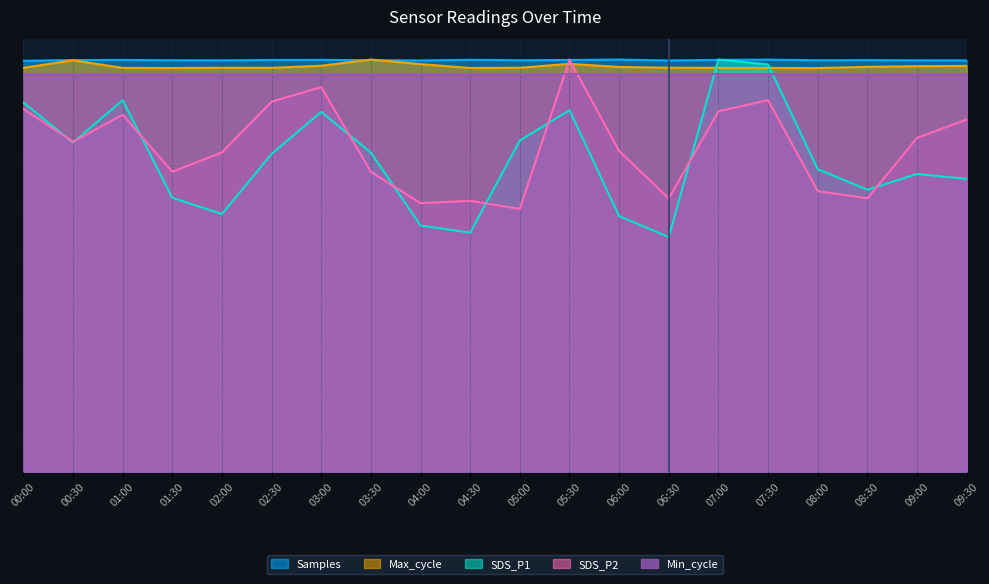

How many intersections are there between SDS_P1 and Max_cycle?

2